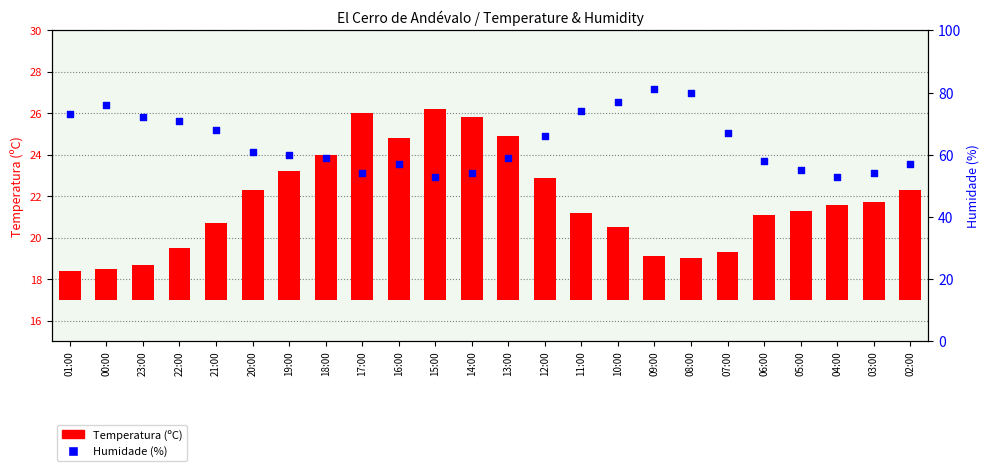

At how many categories does at least one series exceed 41?

24